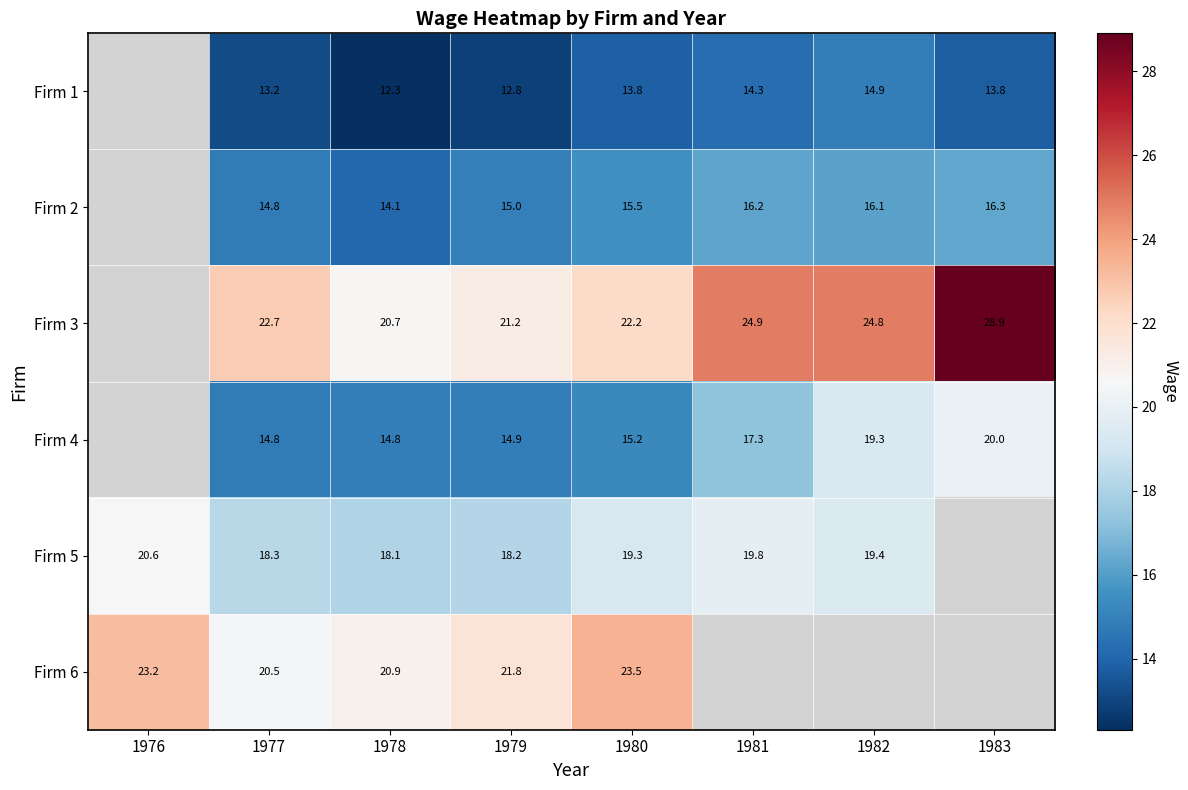

Is the value of Firm 1 at 1979 greater than the value of Firm 4 at 1980?

No